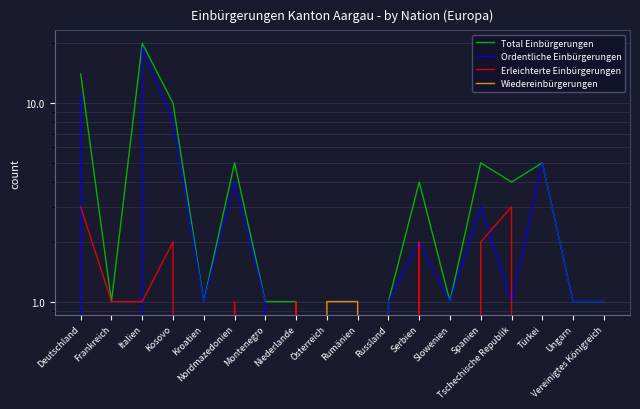

What is the average value of the Ordentliche Einbürgerungen series?

3